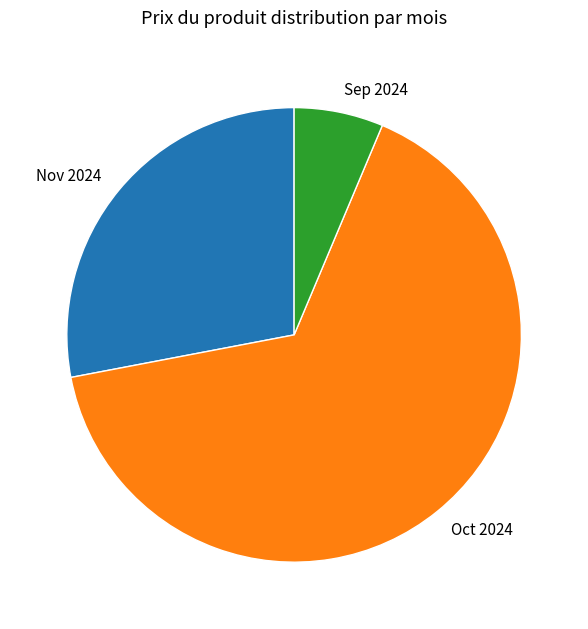

Is it true that Sep 2024 is 6% of the pie?

True